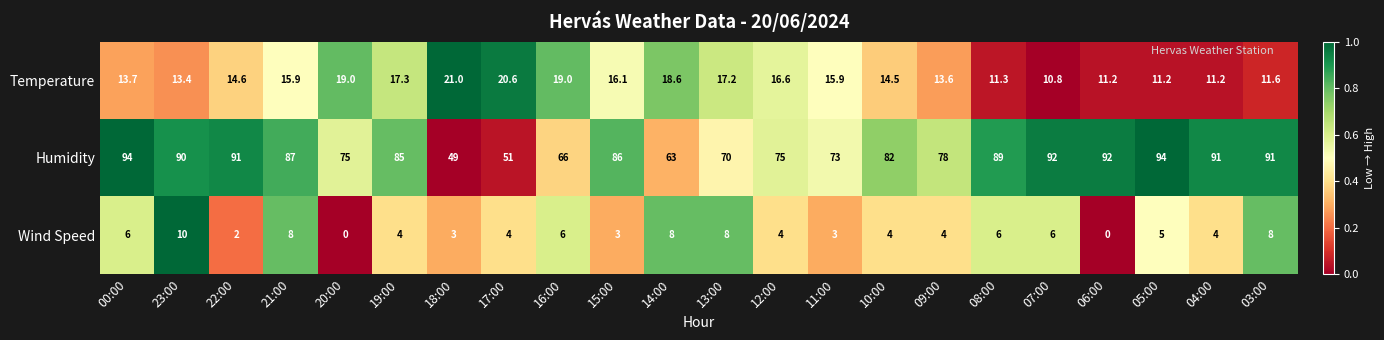

Which series has the largest range (max minus min)?

Humidity